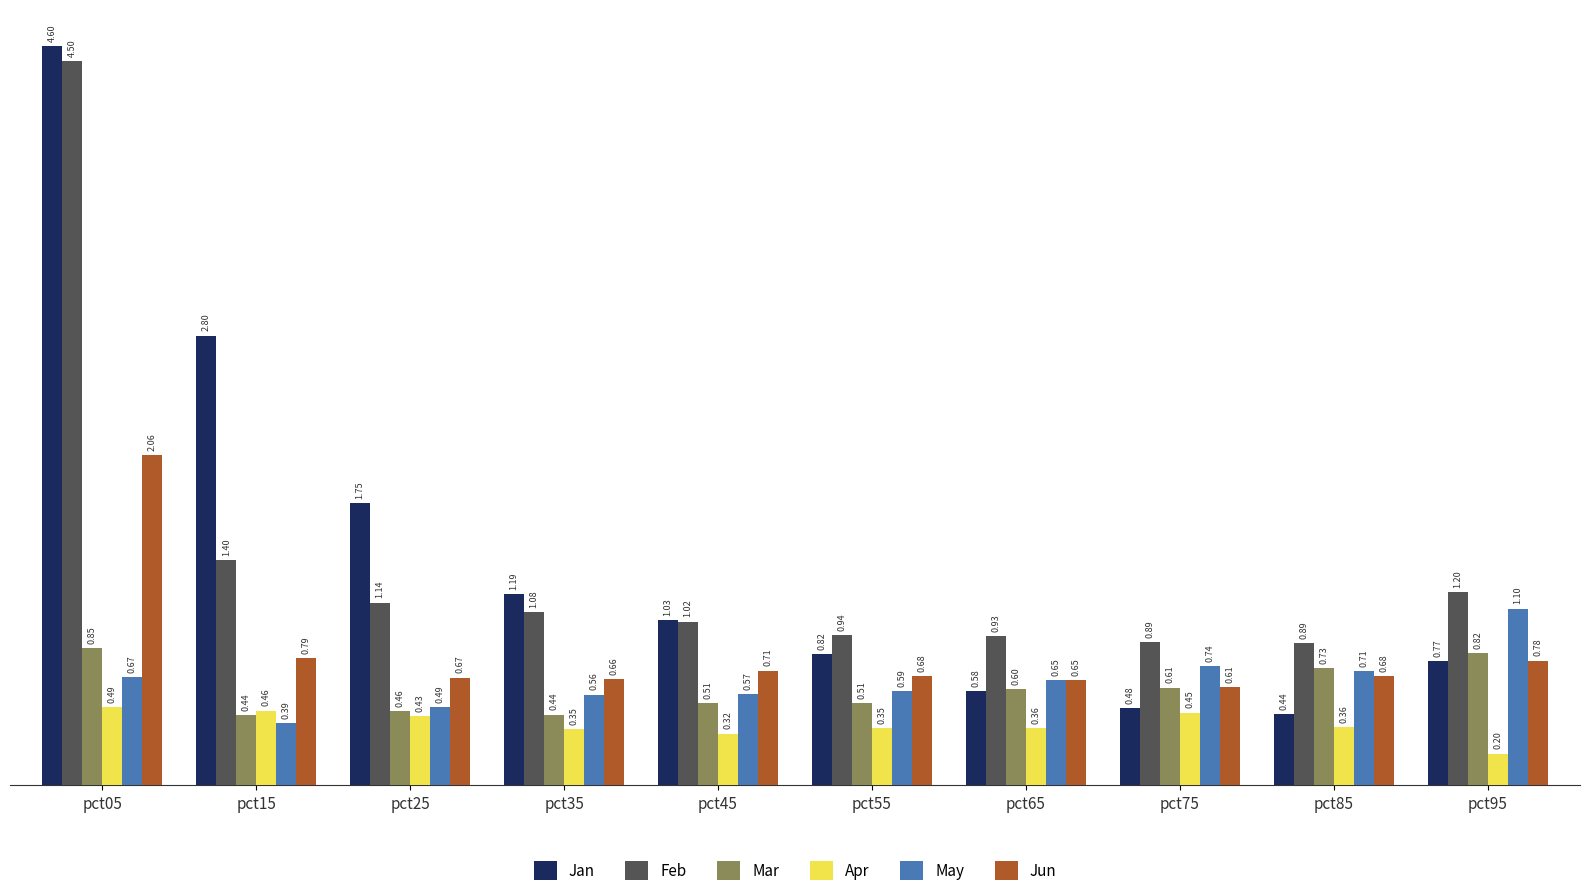

What is the greatest value displayed?

4.6